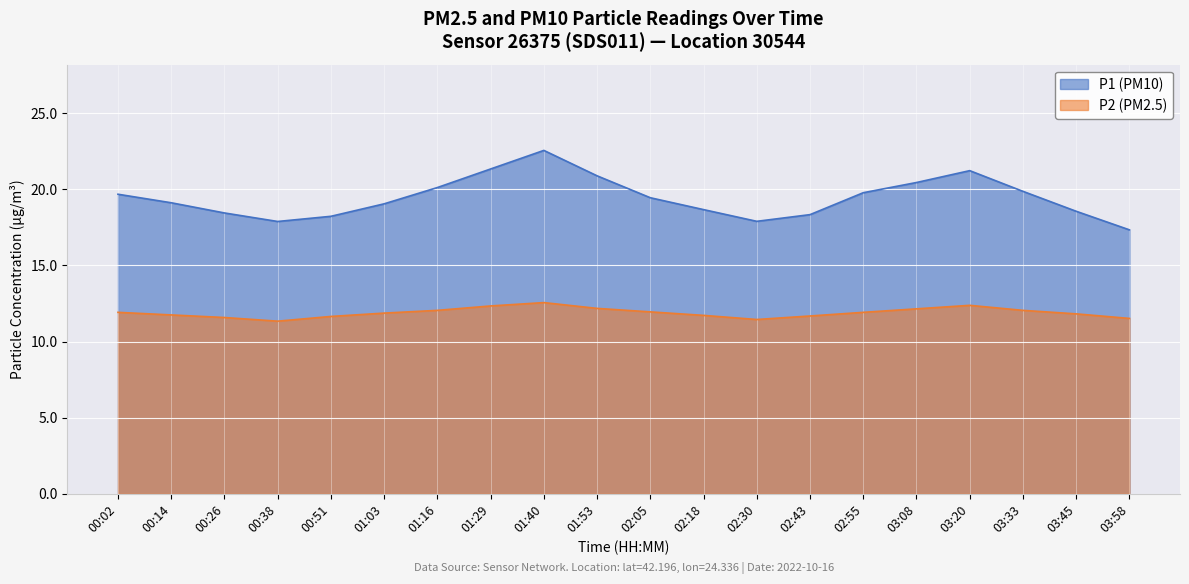

Where is P2 nearest to the value 11?

00:38